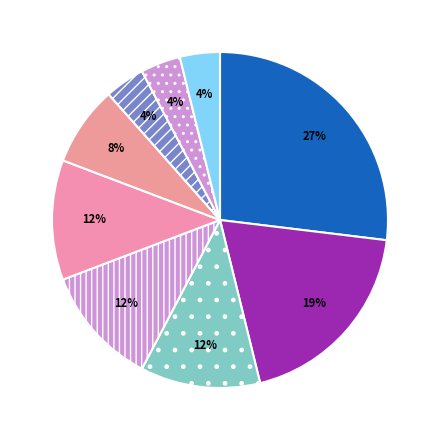

How many slices are in this pie chart?

9